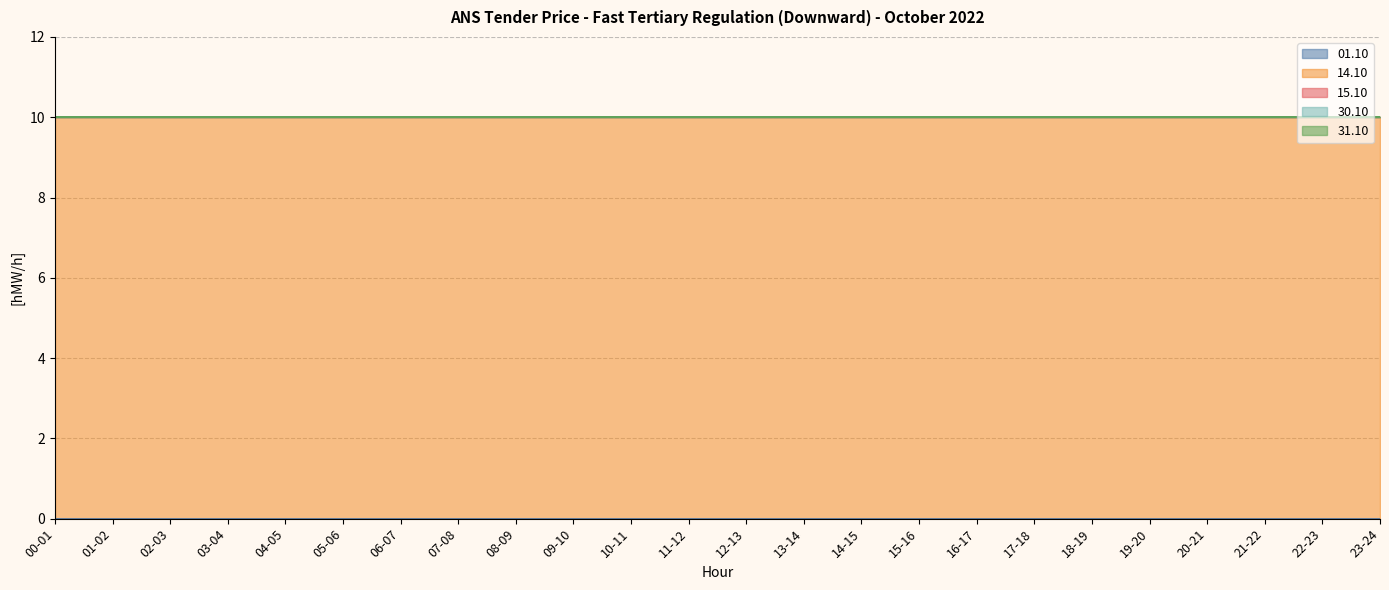

Rank the series by their maximum value, from lowest to highest.

01.10, 15.10, 30.10, 31.10, 14.10